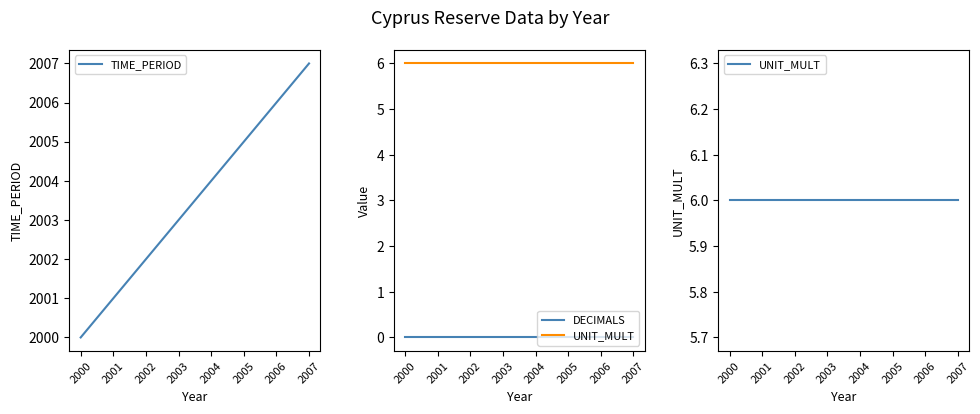

Is it true that UNIT_MULT equals 10 at 2006?

False